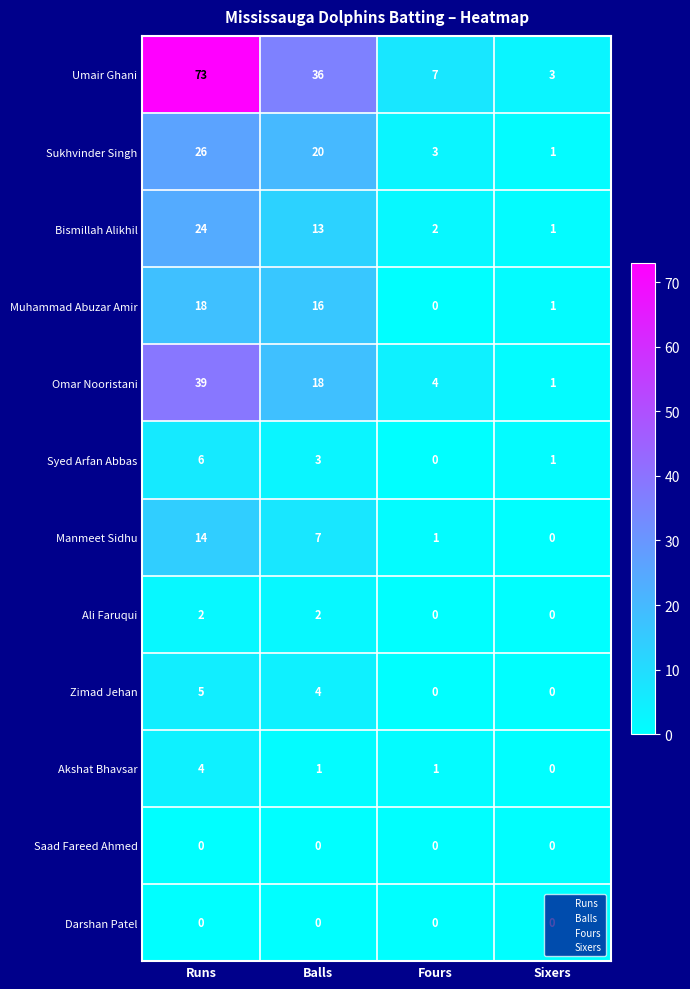

How many values in Zimad Jehan are above zero?

2